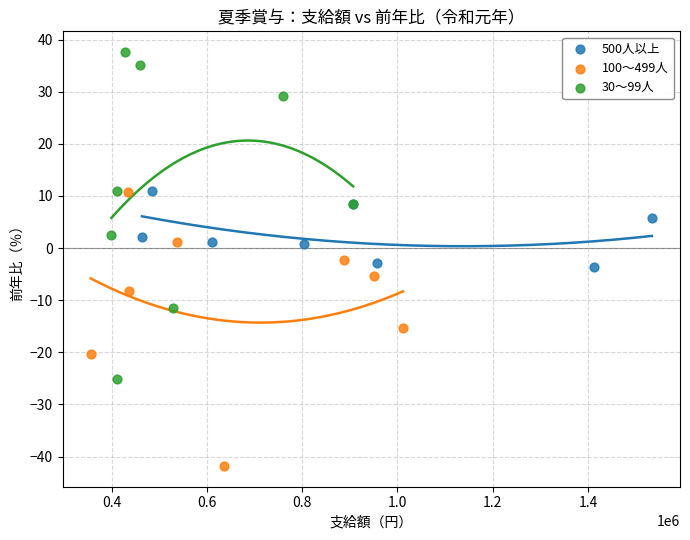

What are all the series names shown in the legend?

500人以上, 100～499人, 30～99人